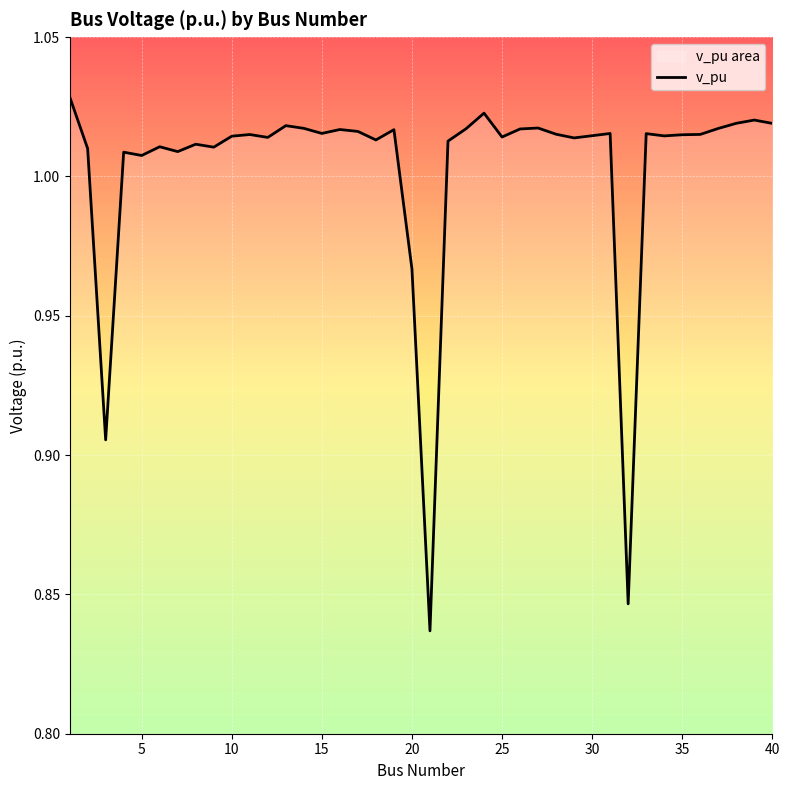

At which label is the value closest to 0?

21